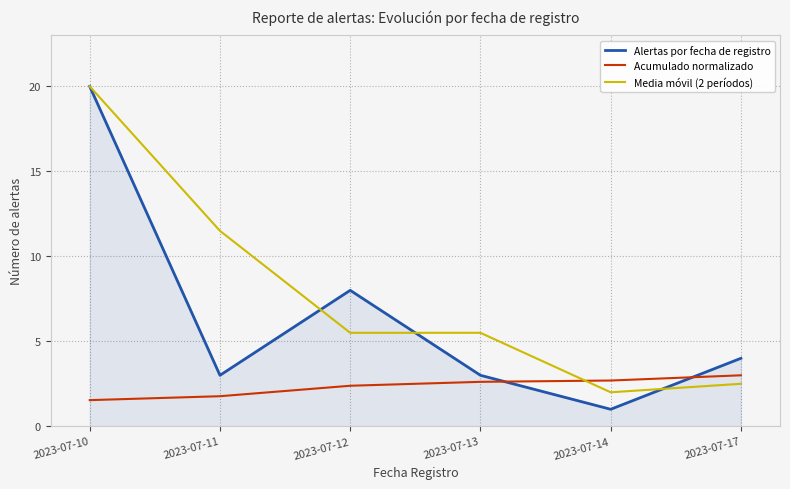

The Acumulado normalizado series shows 2.4 at 2023-07-12. True or false?

True